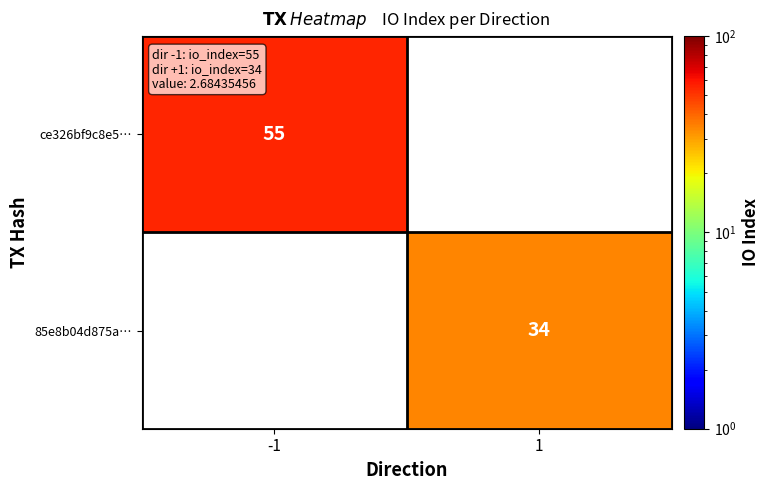

True or false: 85e8b04d875a… has a value of 9 at 1.

False